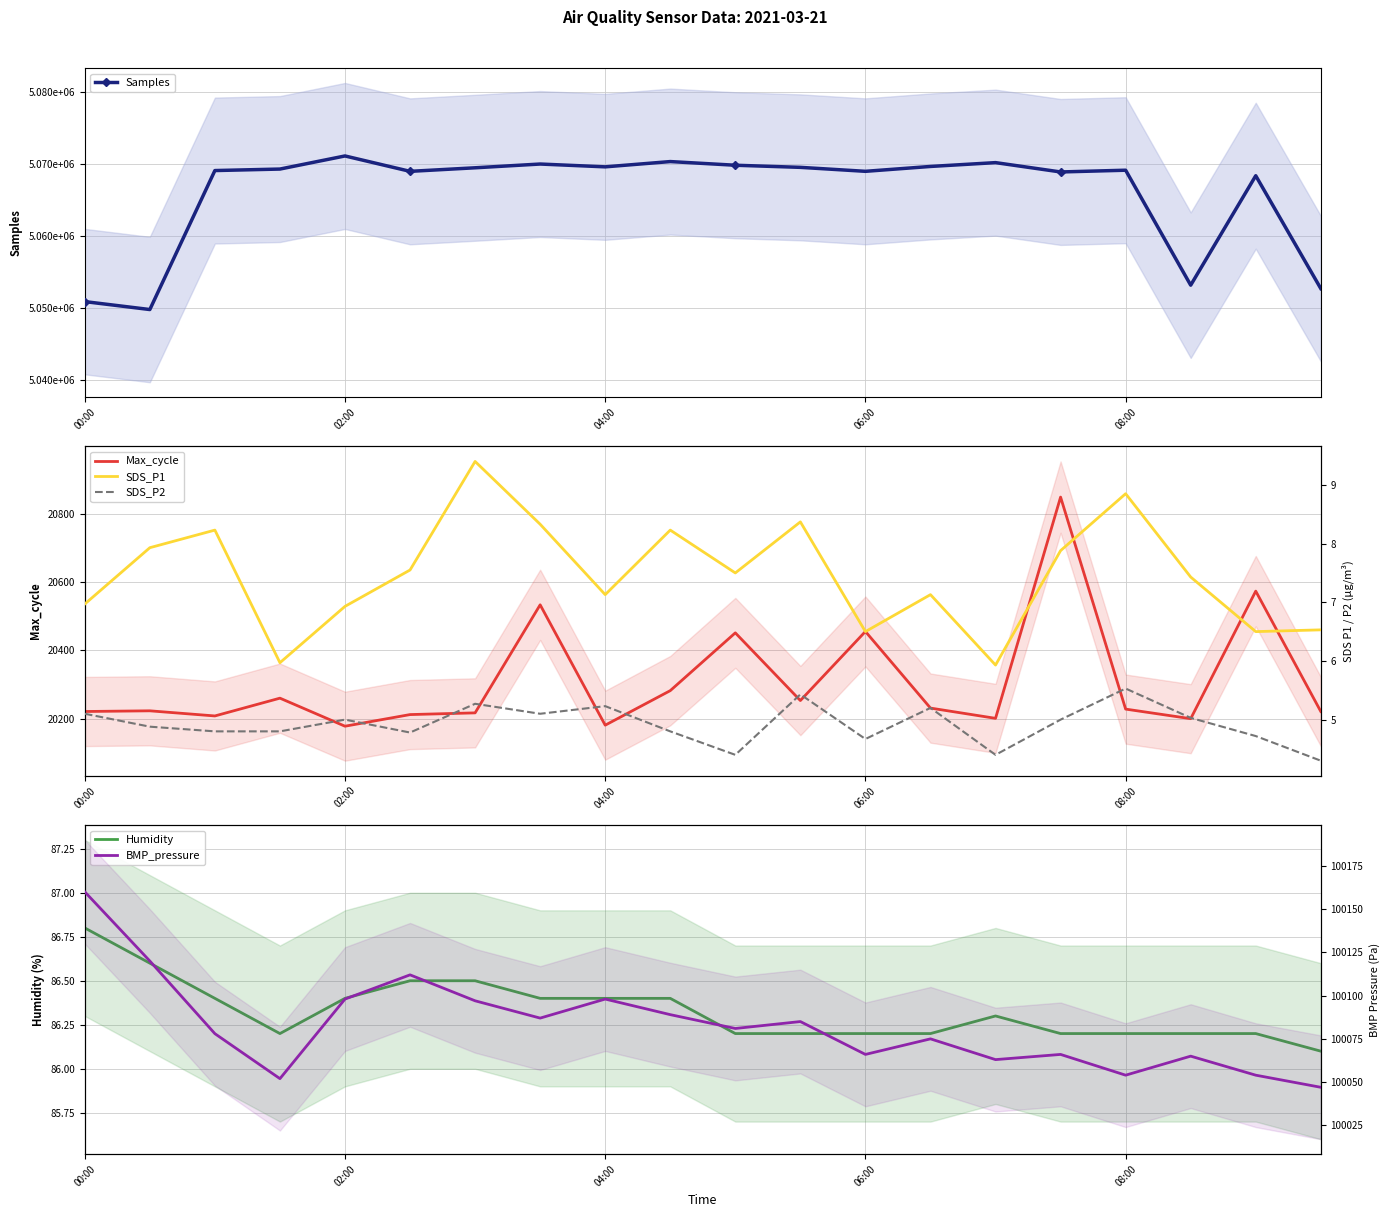

In BMP_pressure, how many points are lower than both neighbors (excluding endpoints)?

6